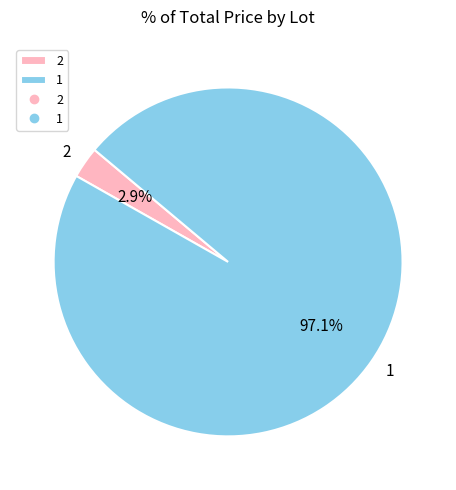

To the nearest percent, what is the difference between the 1 and 2 slice percentages?

94%